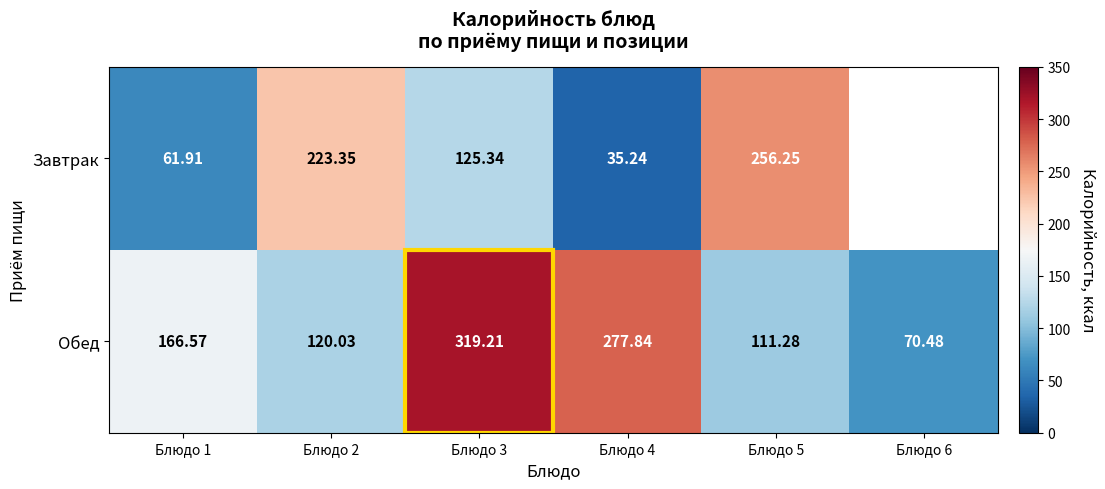

At Блюдо 3, list the series in order from smallest to largest.

Завтрак, Обед